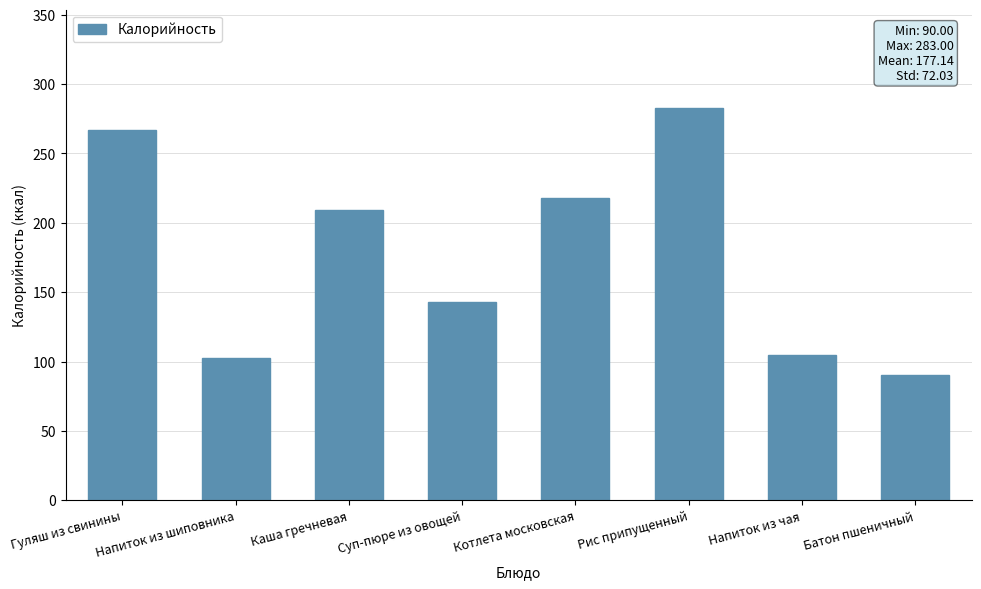

What is the maximum value shown in the chart?

283.0